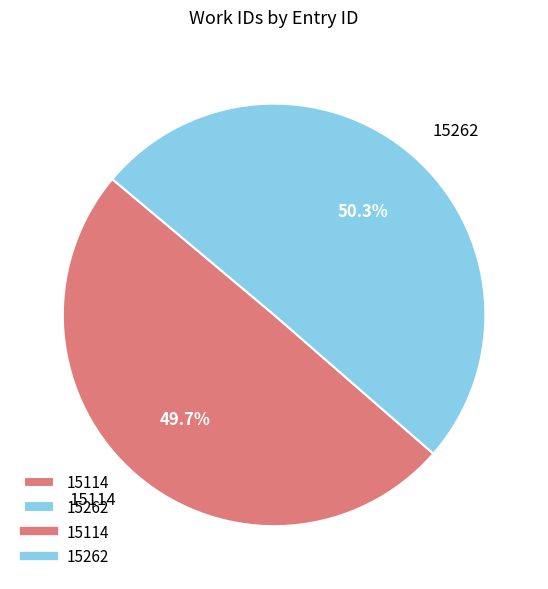

True or false: 15114 accounts for 50% of the total.

True